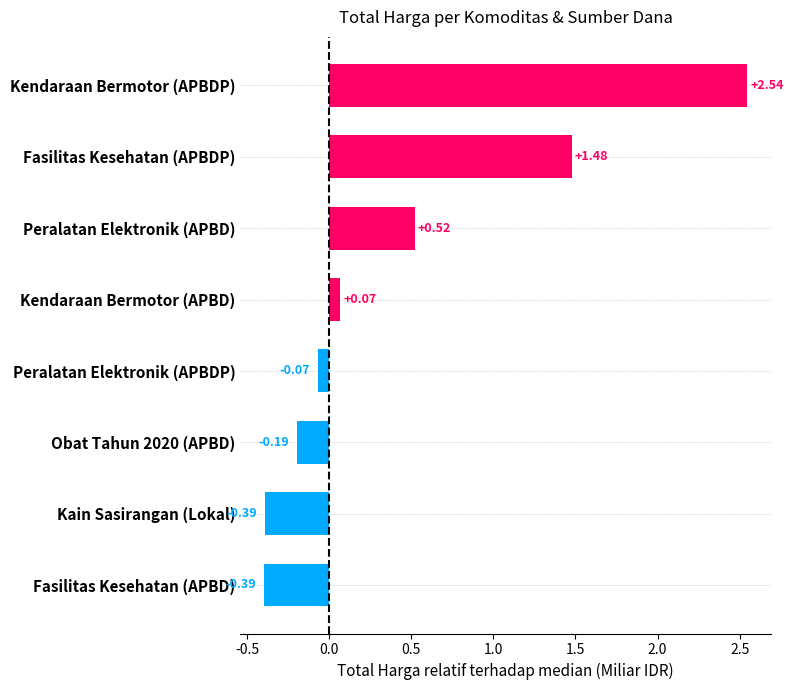

What is the average value?

0.4